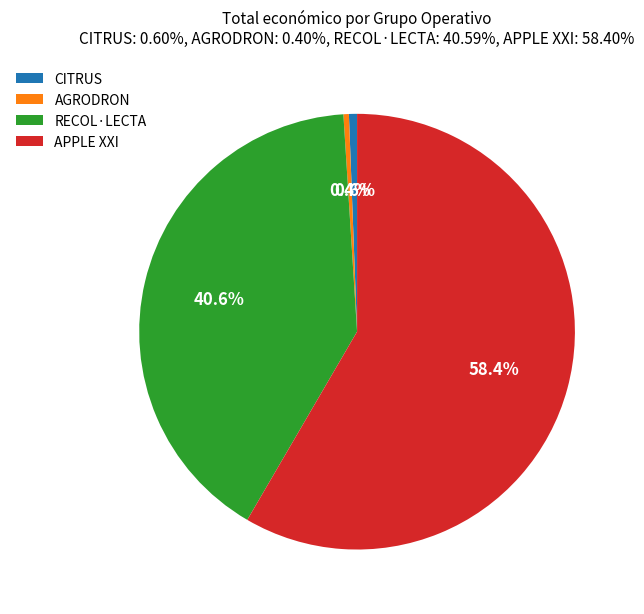

What percentage is the CITRUS slice, to the nearest percent?

1%